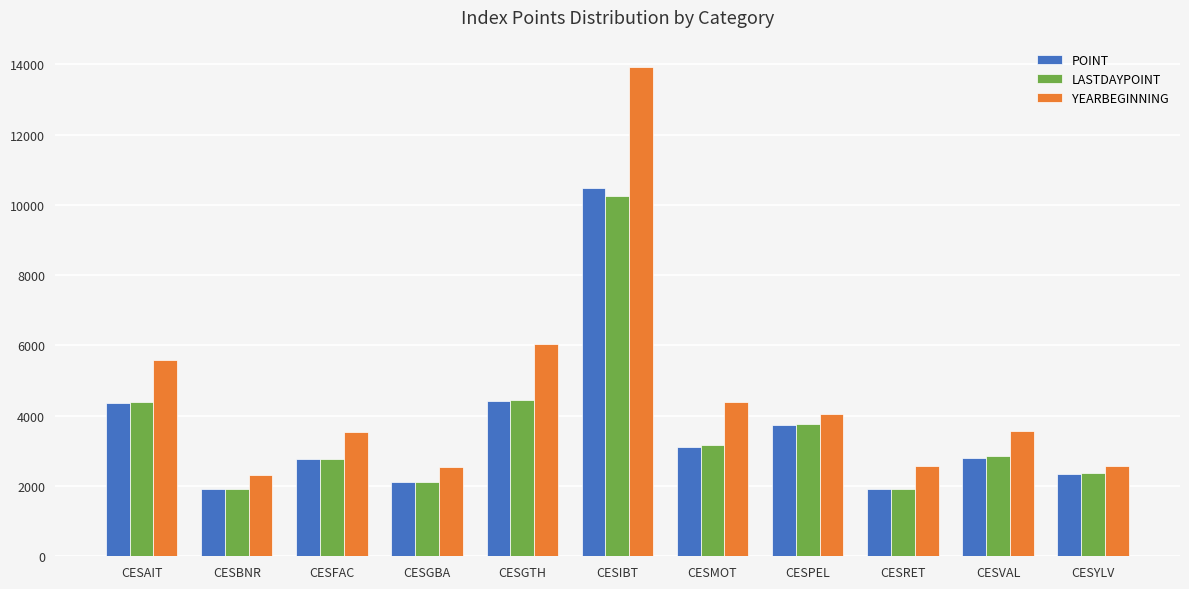

At which label is YEARBEGINNING closest to 8125?

CESGTH